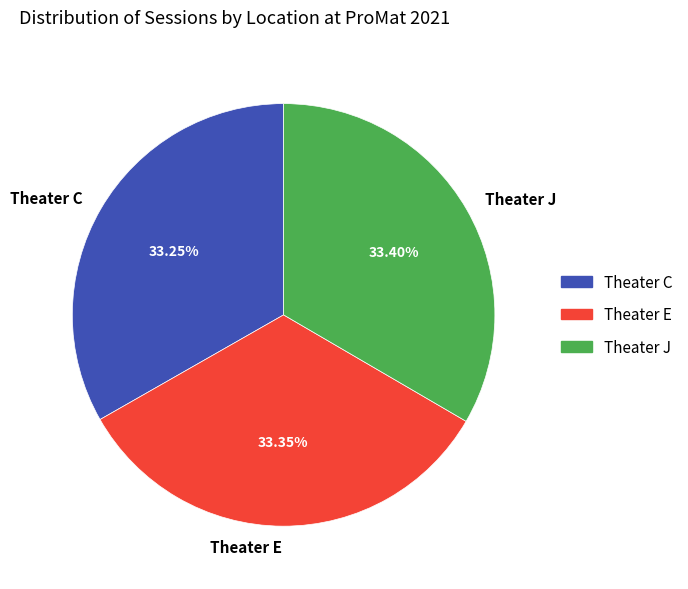

The Theater E slice represents 40% of the pie. True or false?

False